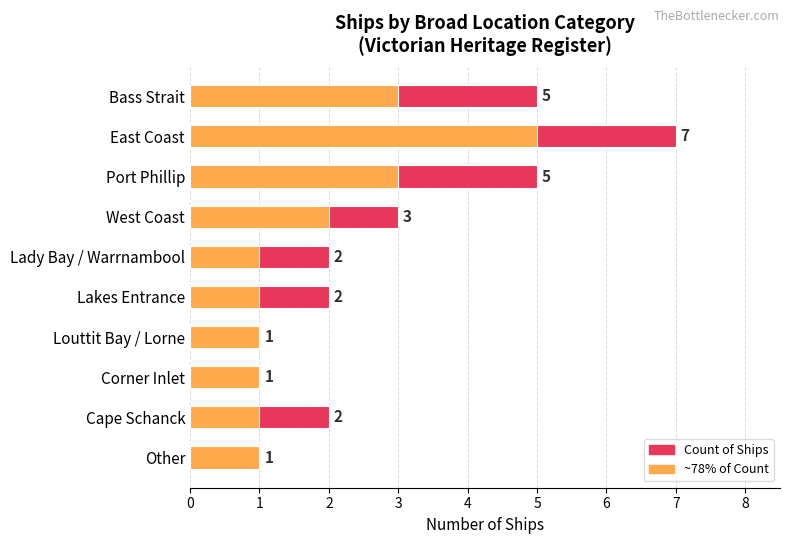

Is it true that Count of Ships equals 2 at 3?

False